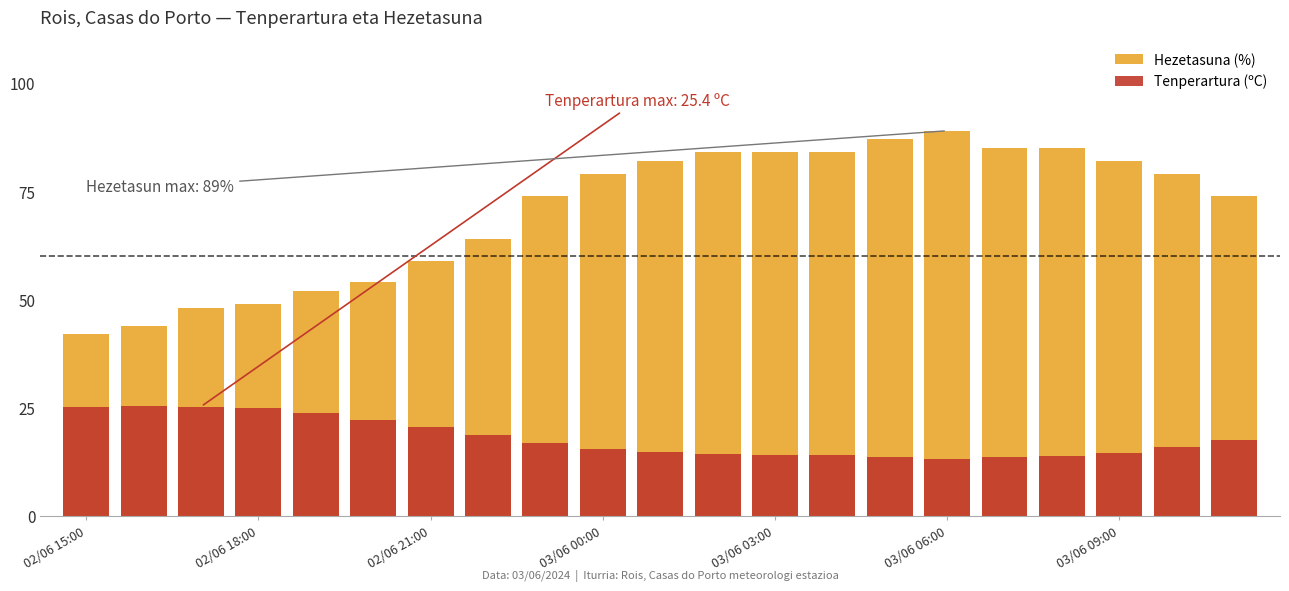

What is the sum of the Hezetasuna (%) values at 20 and 12?

158.0